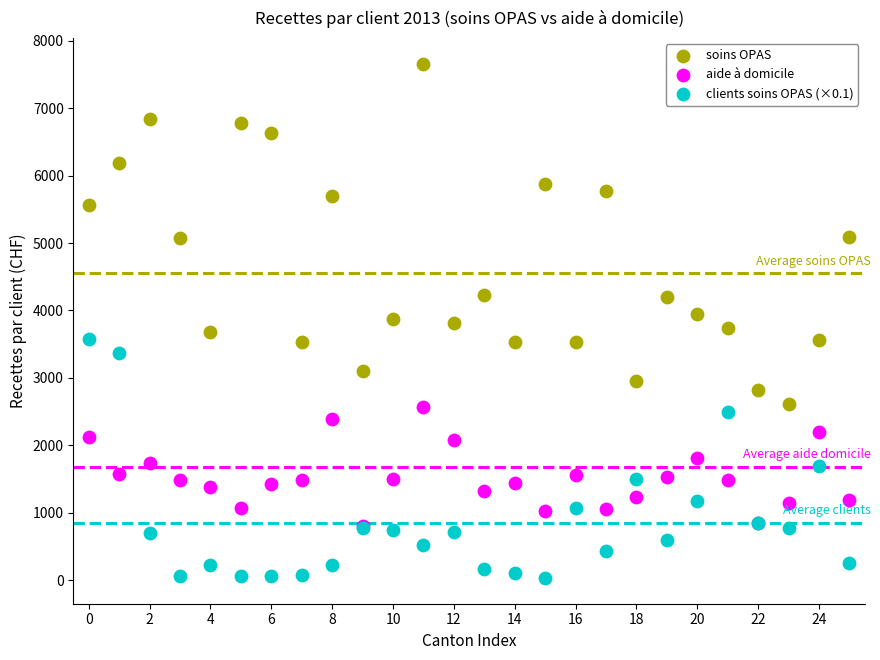

Which series contains the highest Y value?

soins OPAS